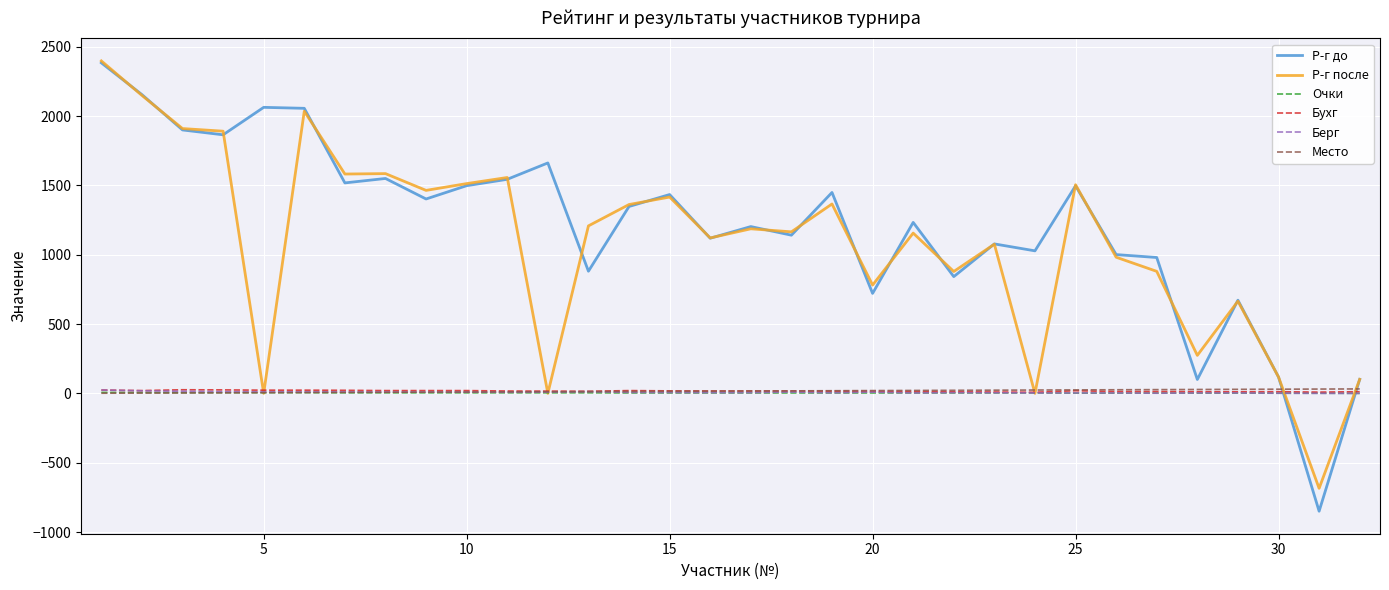

Which series has the widest spread of values?

Р-г до